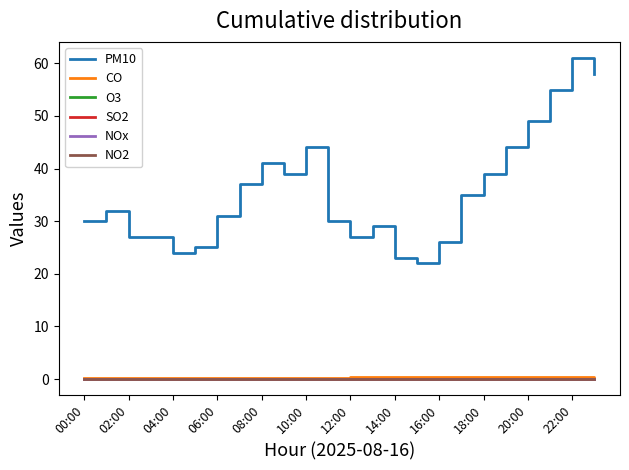

How many lines are shown in the chart?

6